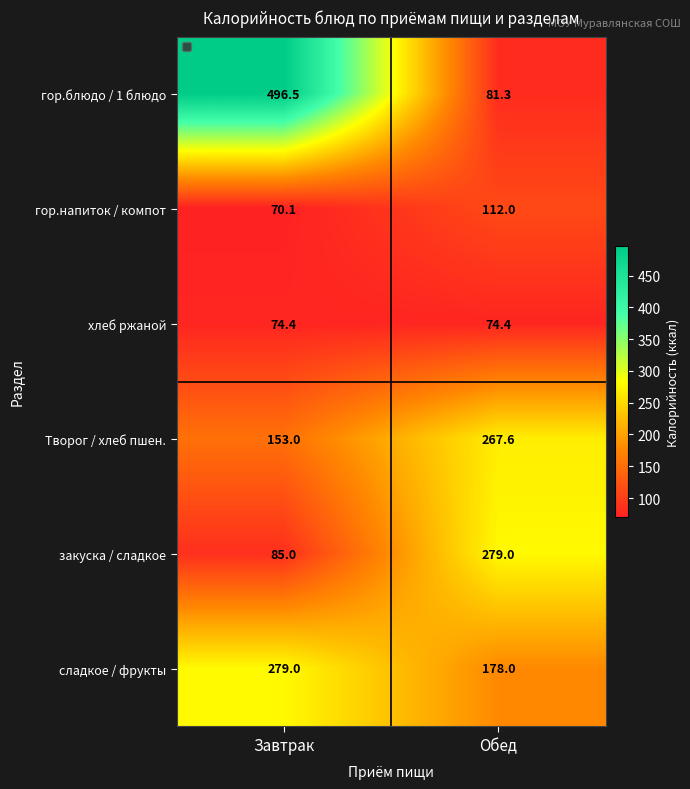

True or false: сладкое / фрукты has a value of 35.7 at Обед.

False